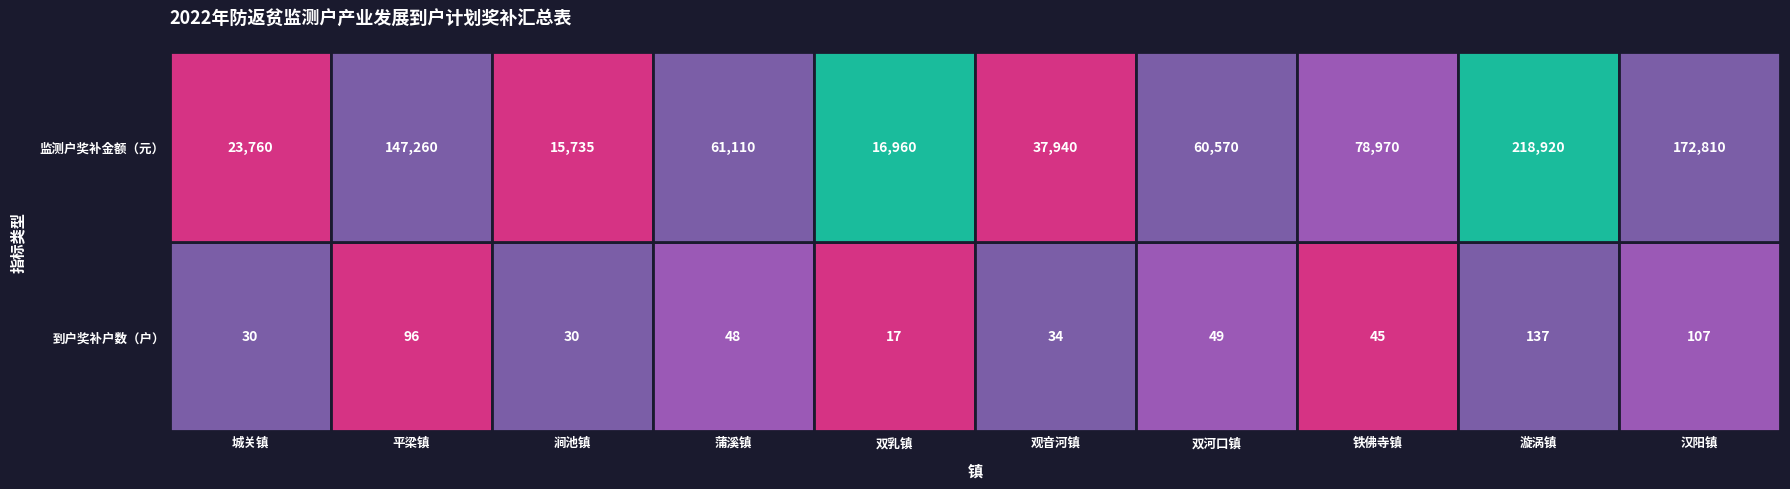

At 0, list the series in order from largest to smallest.

漩涡镇, 汉阳镇, 平梁镇, 双河口镇, 蒲溪镇, 铁佛寺镇, 观音河镇, 城关镇, 涧池镇, 双乳镇